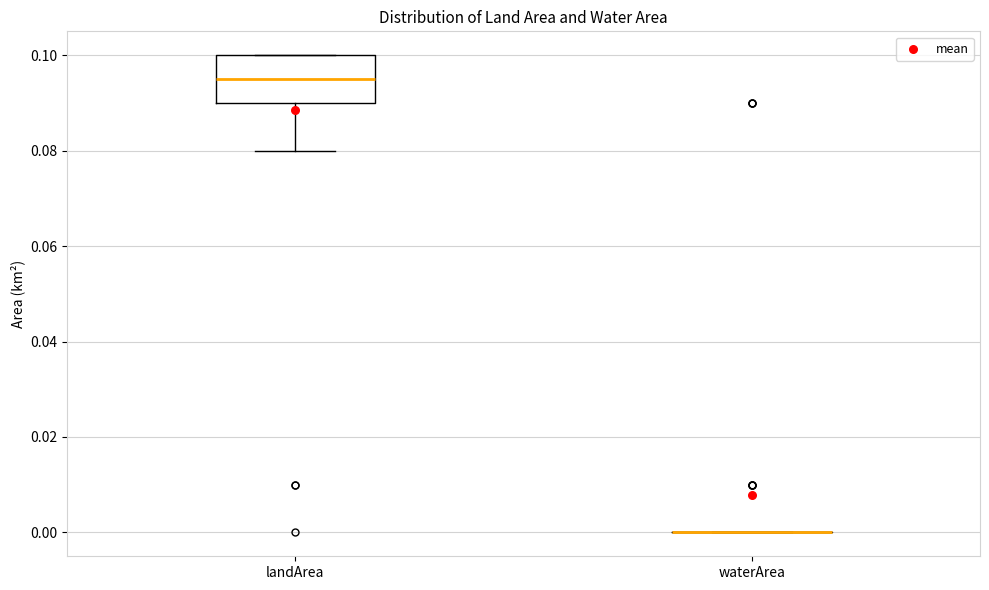

Comparing the boxes themselves (not the whiskers), which one is the tallest?

landArea